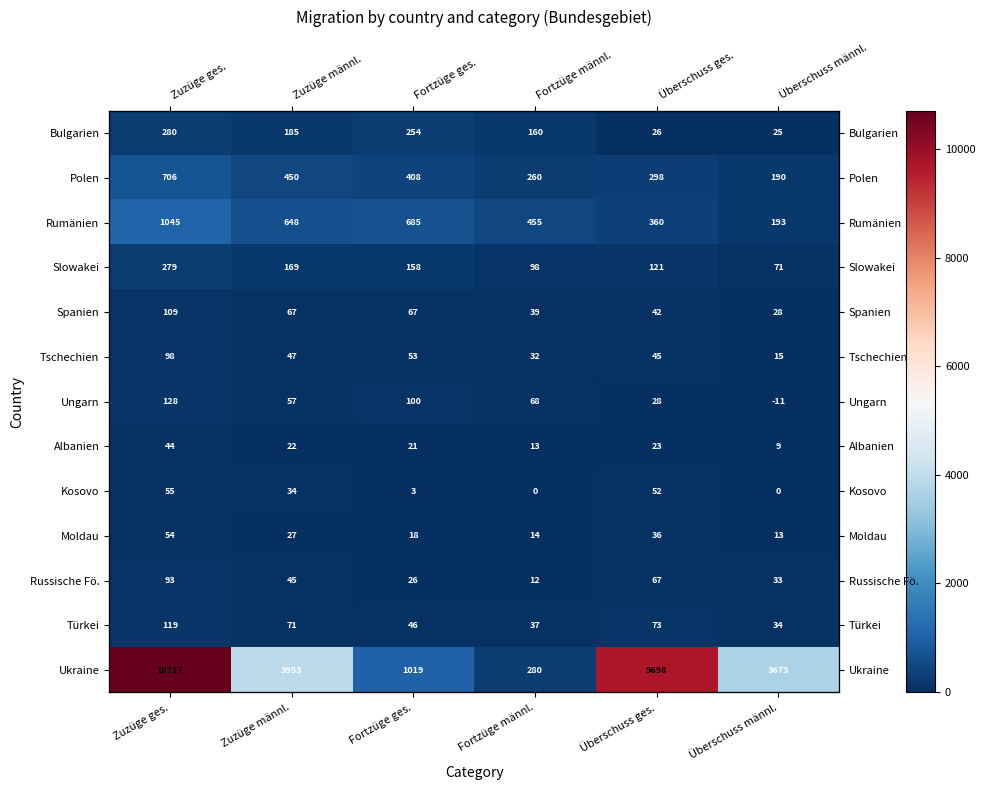

What is the difference between the maximum and second lowest values in the Kosovo series?

55